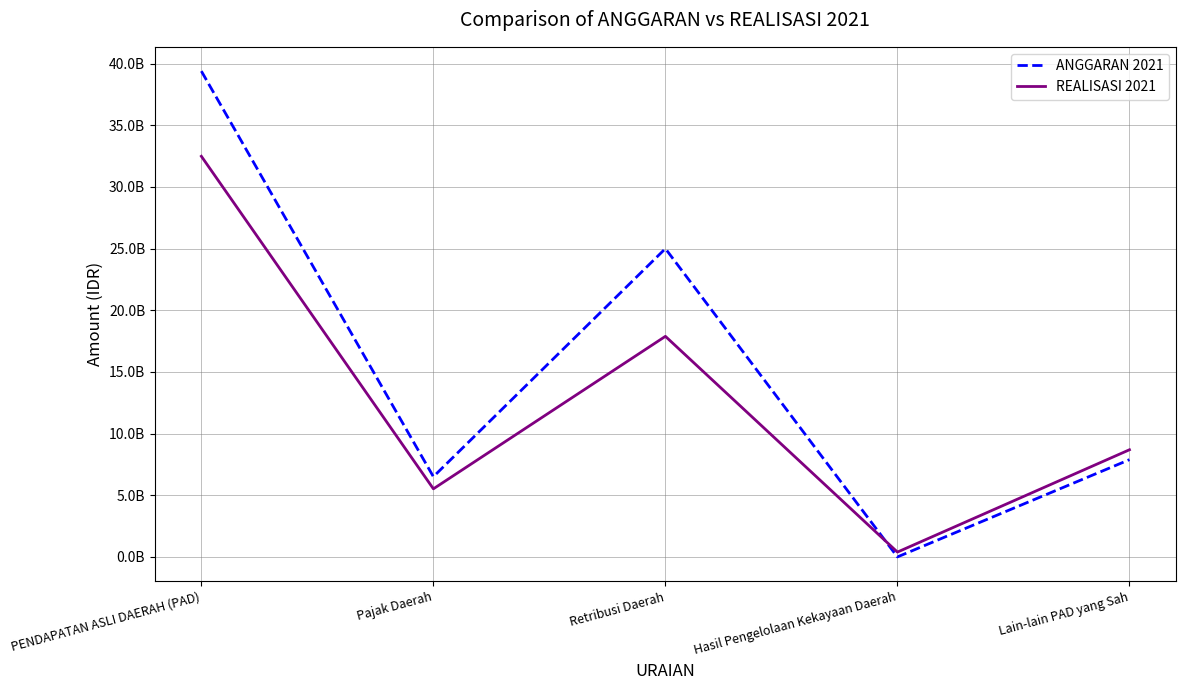

What are all the series names shown in the legend?

ANGGARAN 2021, REALISASI 2021